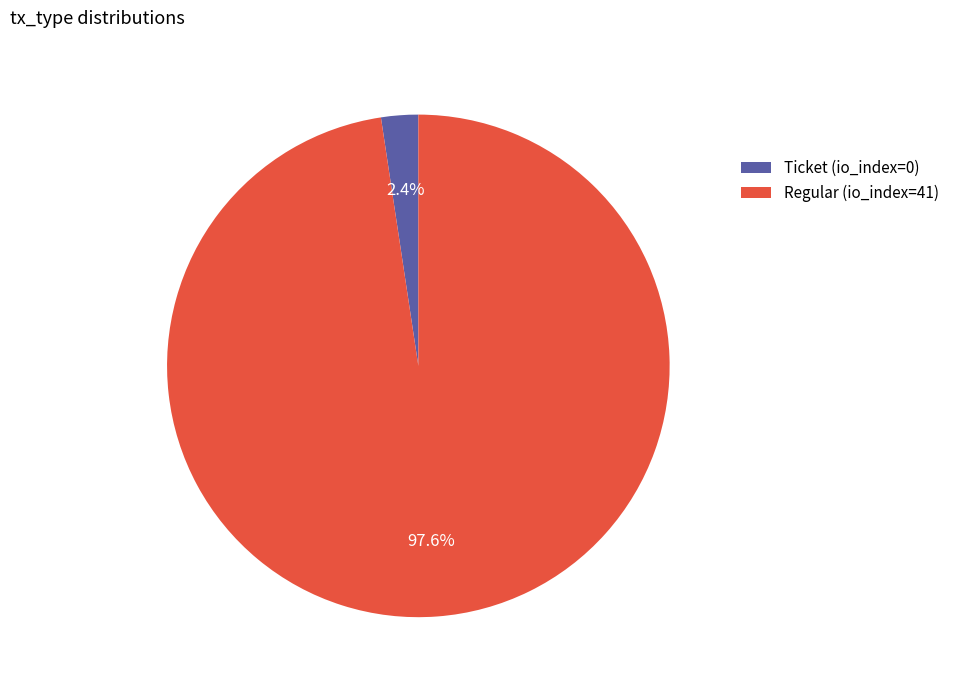

What is the total percentage of Regular (io_index=41) and Ticket (io_index=0)?

100.0%